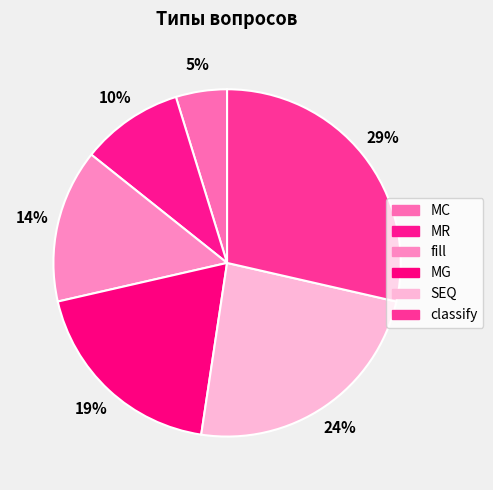

How much of the chart is everything except MC?

95.2%